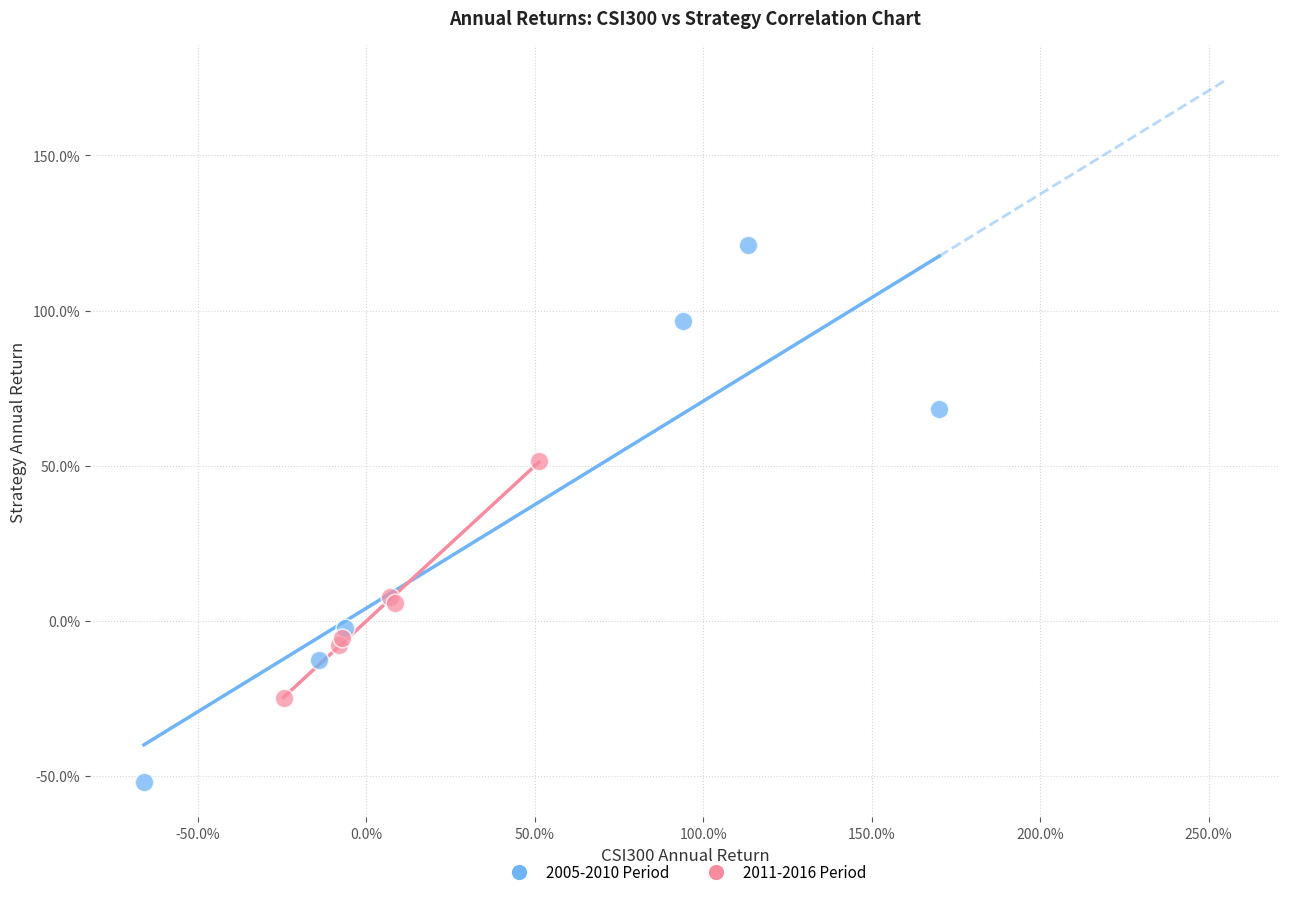

Which series contains the highest Y value?

2005-2010 Period